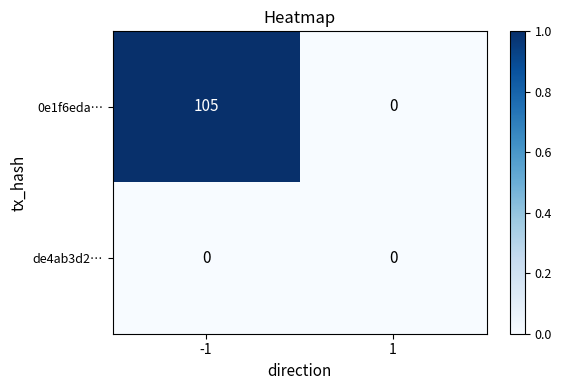

Which series has the largest total across all categories?

0e1f6eda…